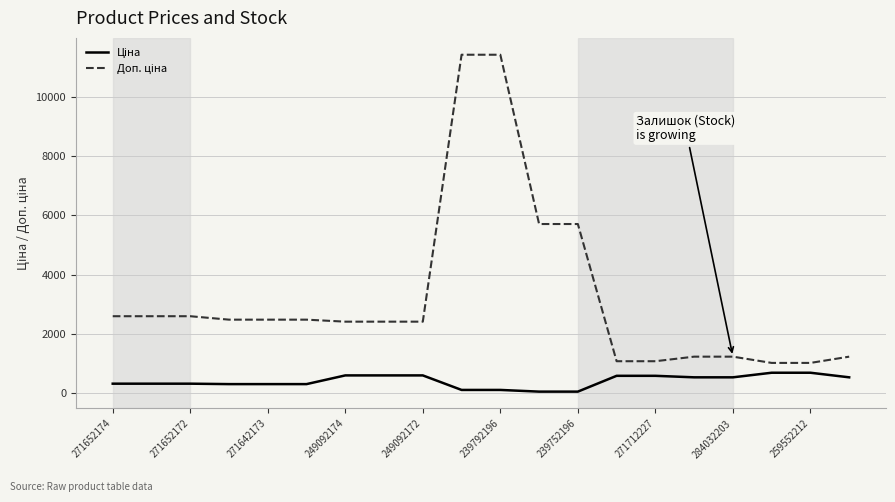

What is the greatest value displayed?

11410.0